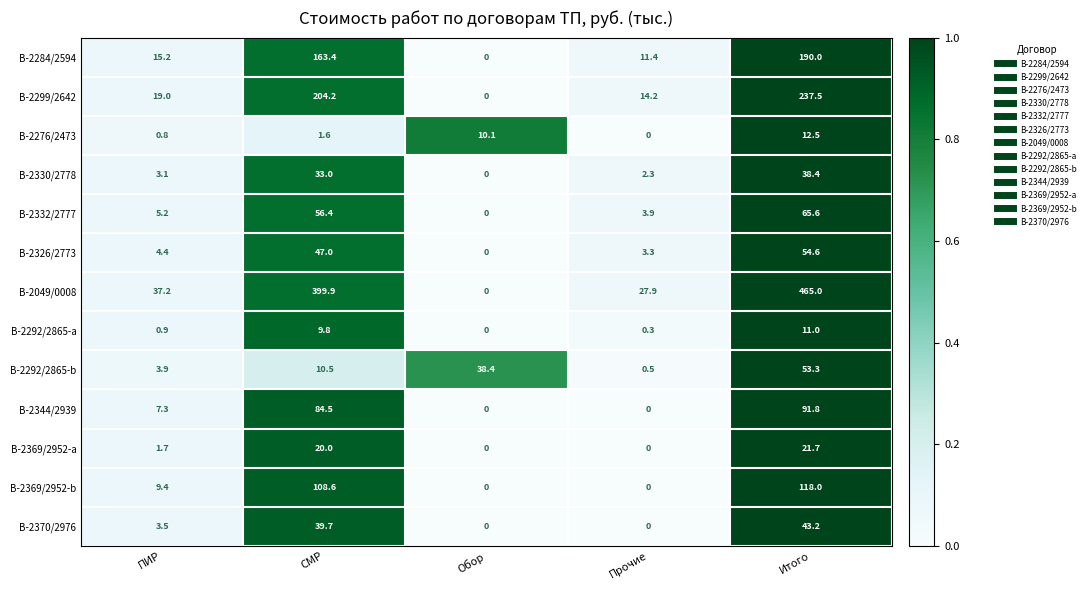

Which series has the largest range (max minus min)?

В-2049/0008